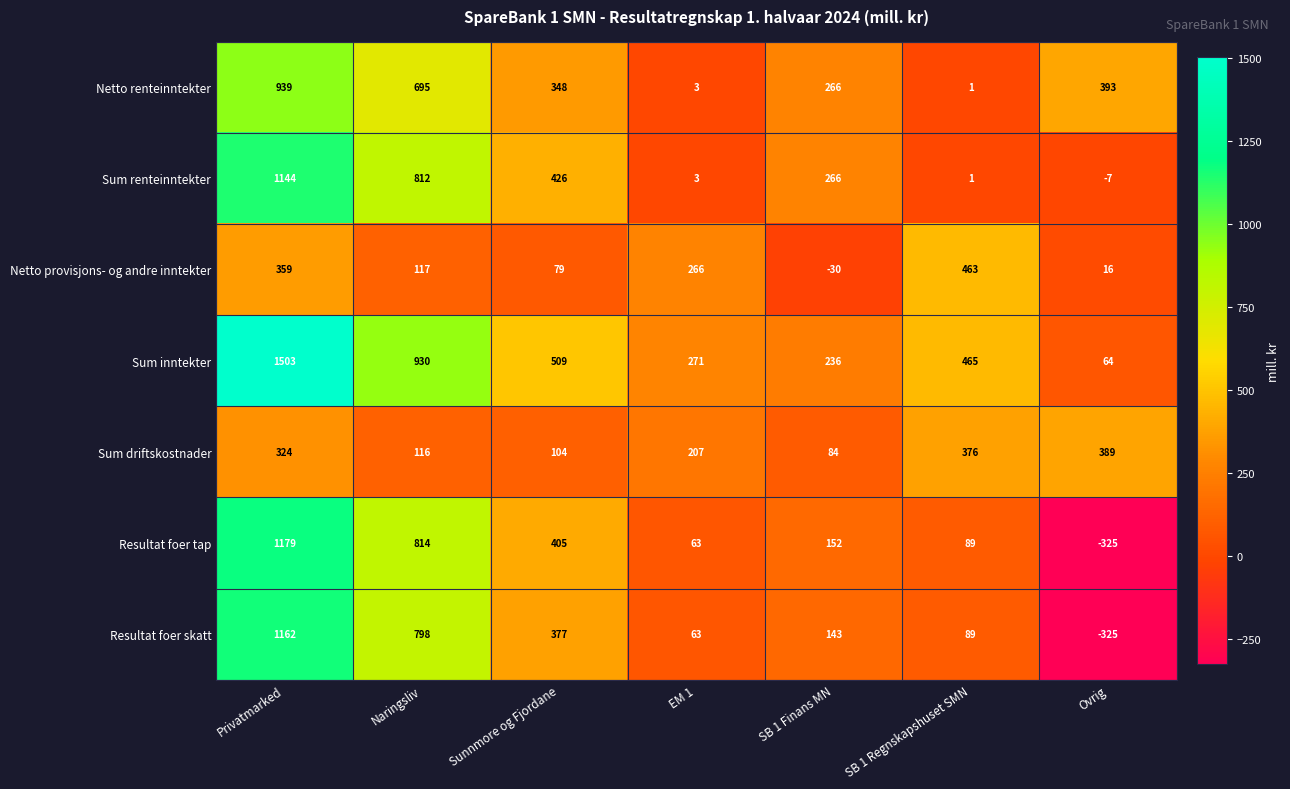

What is the difference between the maximum and second lowest values in the Sum driftskostnader series?

285